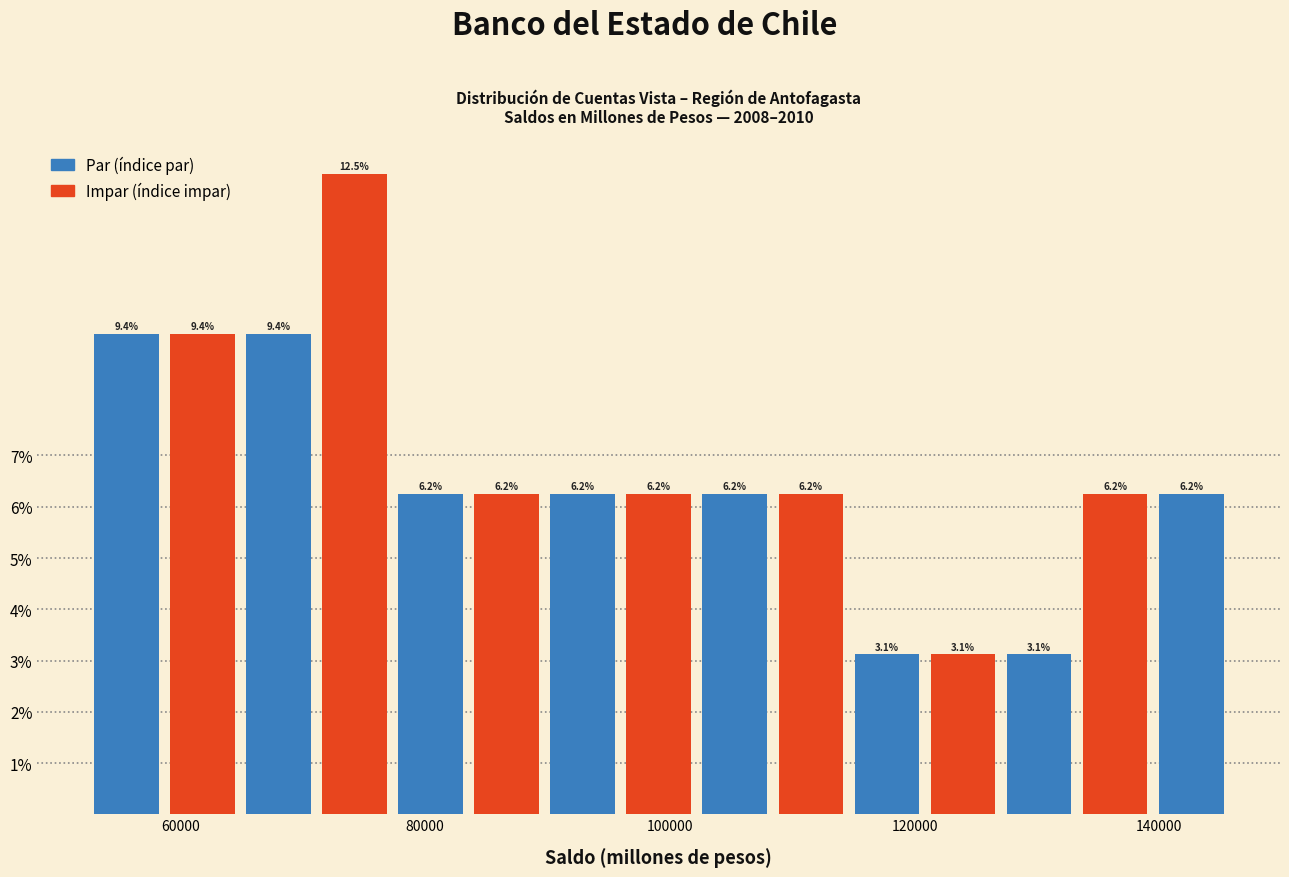

Read against the x-axis, roughly where is the centre of the tallest bar?

74000